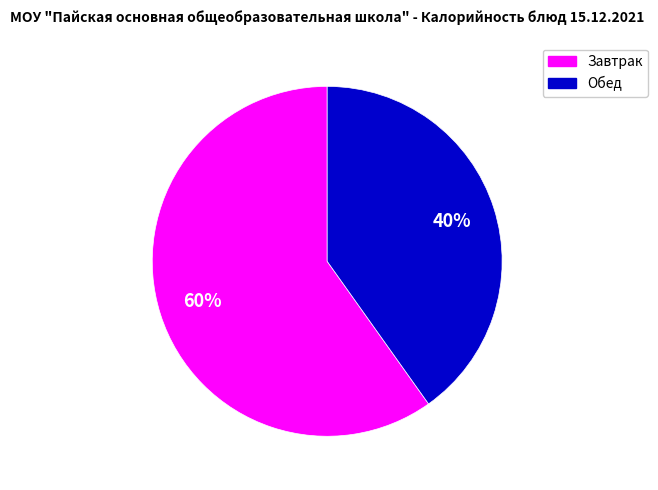

How many segments does this pie chart have?

2